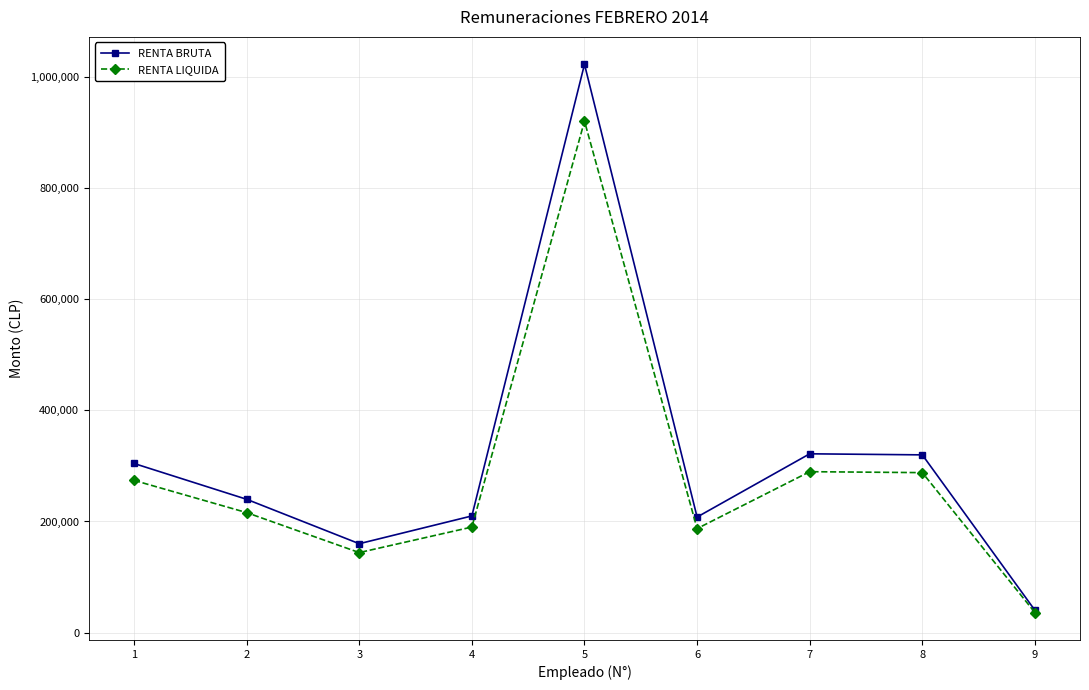

What is the spread (max minus min) of values at 3?

16000